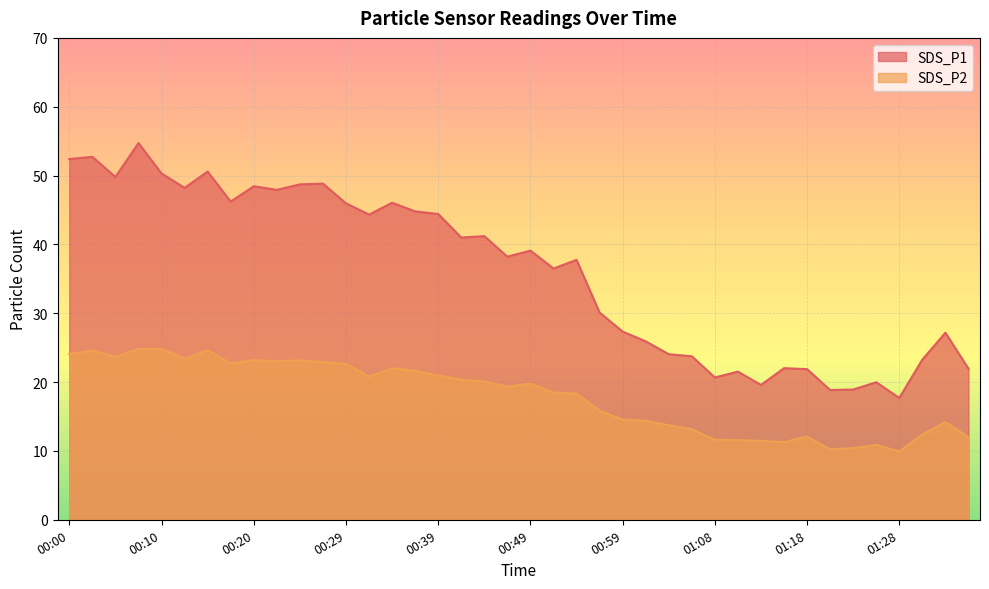

True or false: SDS_P1 and SDS_P2 intersect in this chart.

False